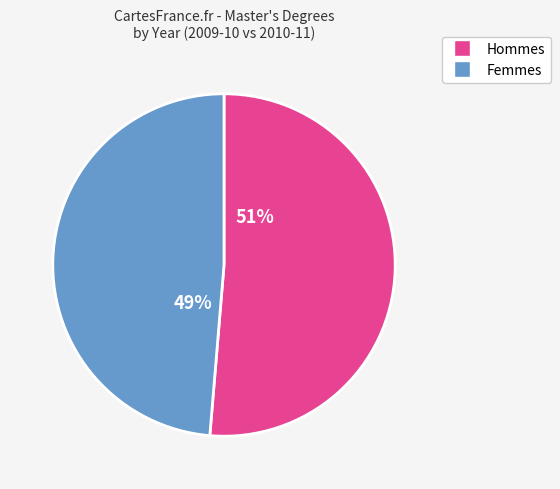

Count the number of slices in the pie.

2